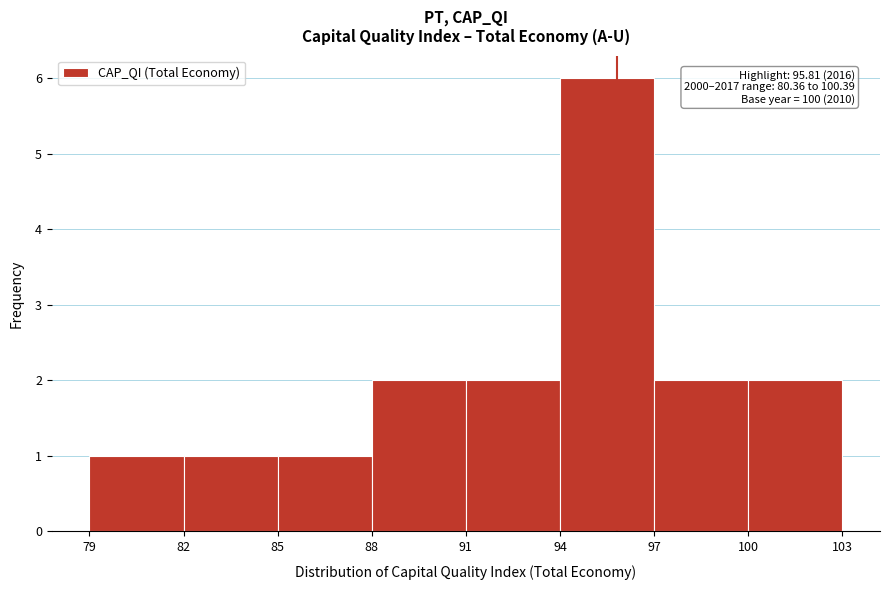

Over which range of the x-axis is the bar tallest?

94 to 97